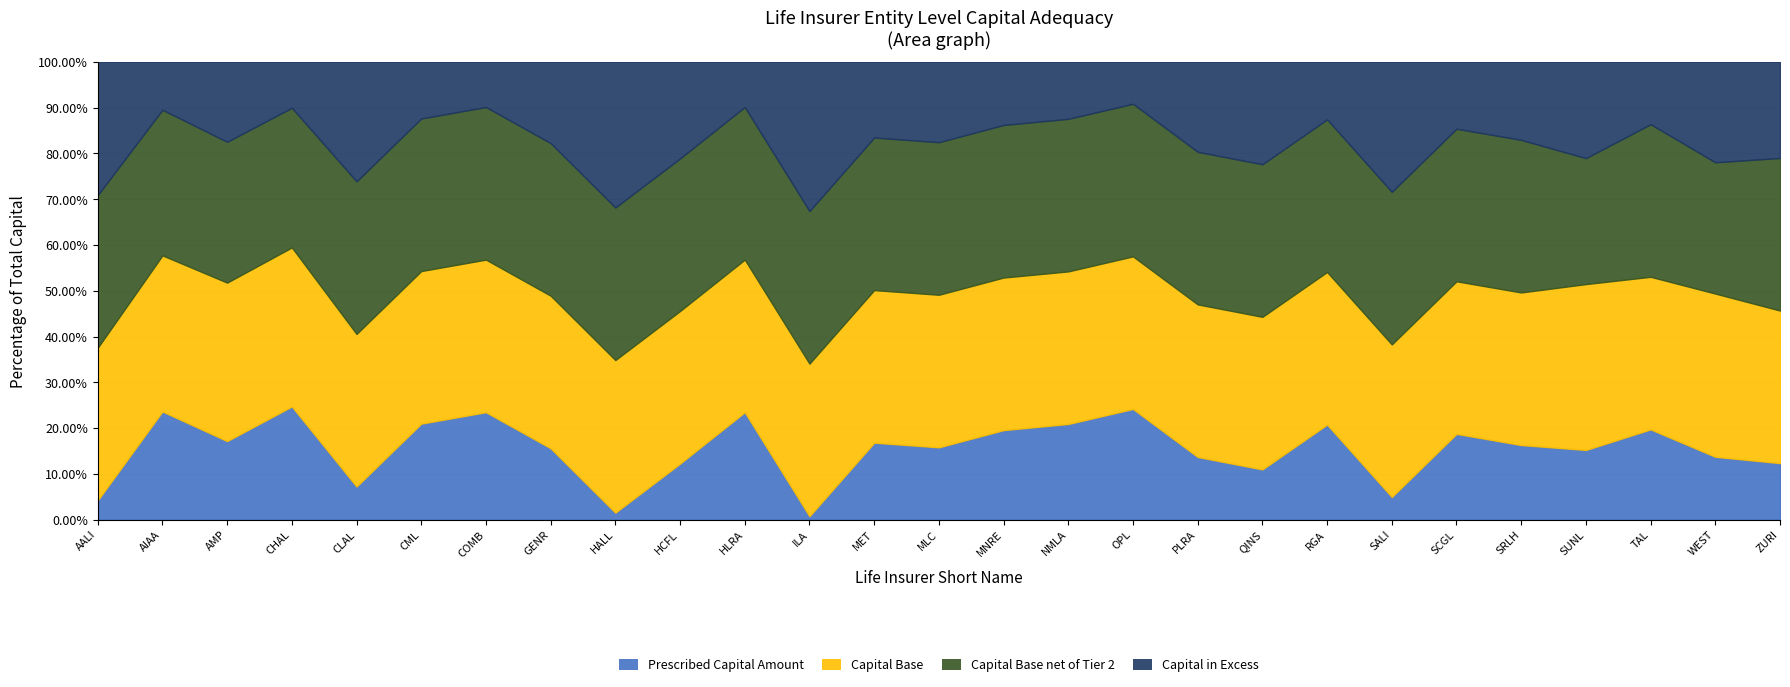

Is it true that Capital Base net of Tier 2 equals 823.4 at MLC?

True